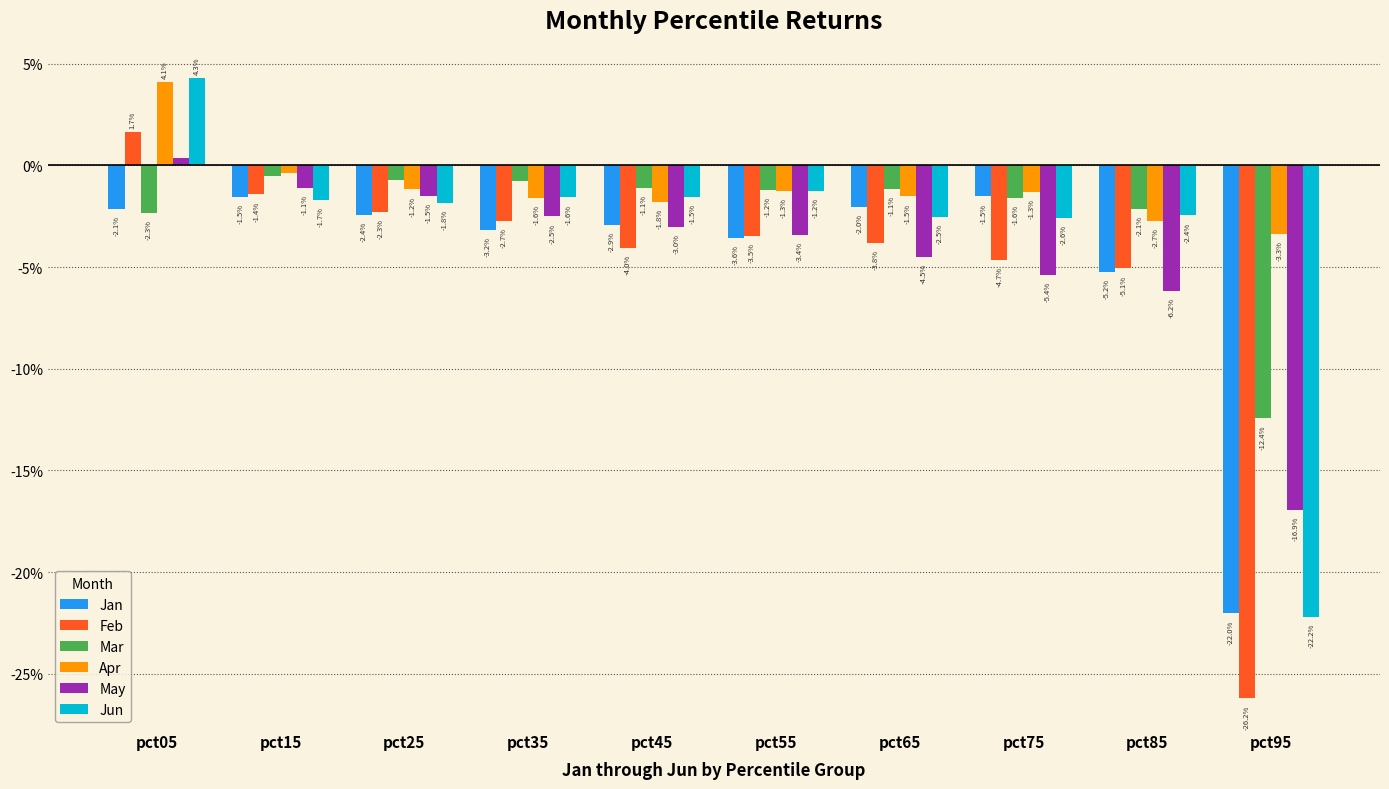

Are the bars horizontal?

No